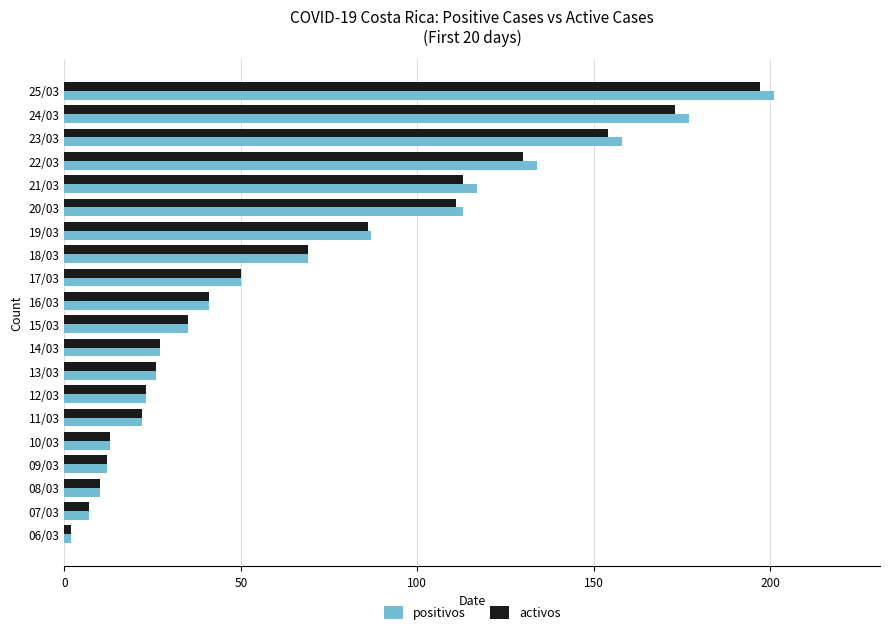

What is the average value of the activos series?

65